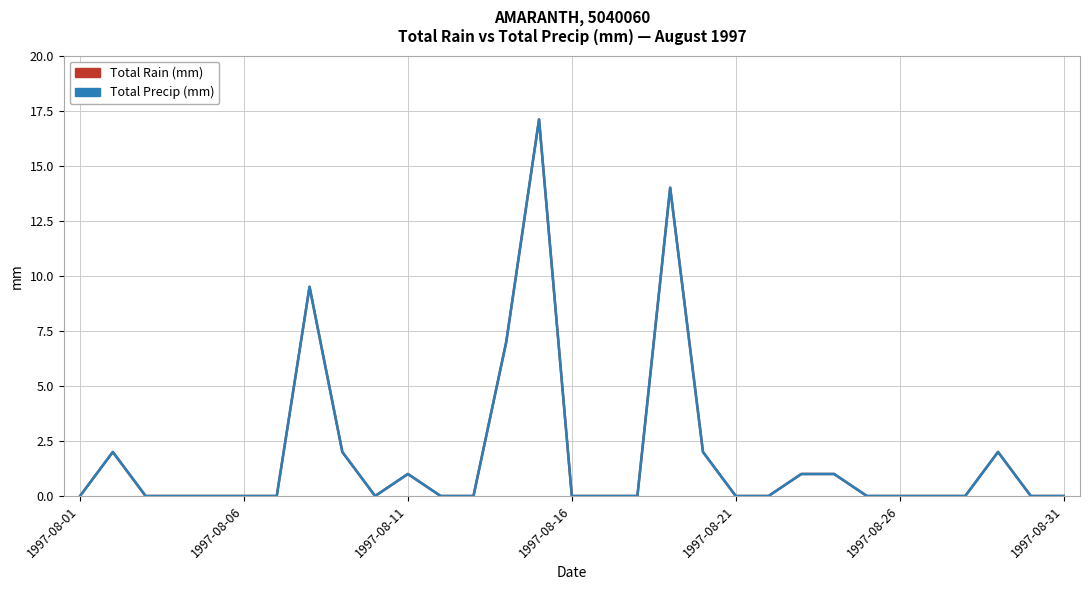

True or false: Total Rain (mm) and Total Precip (mm) intersect in this chart.

False